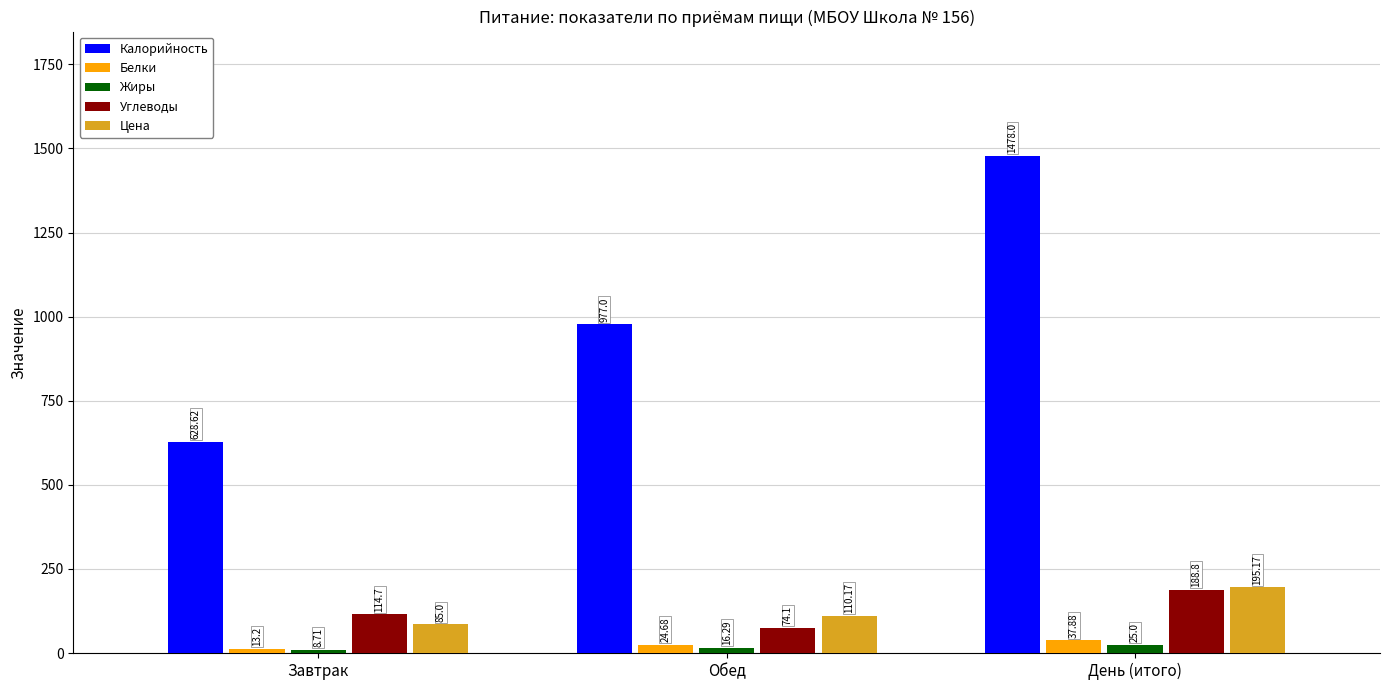

At how many categories does at least one series exceed 140?

3